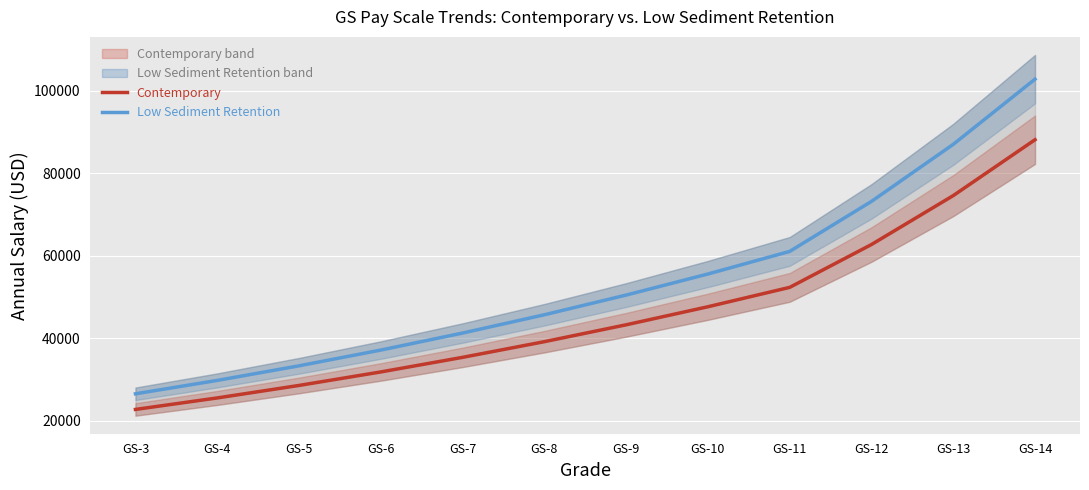

What is the difference between the maximum and second lowest values in the Low Sediment Retention series?

73062